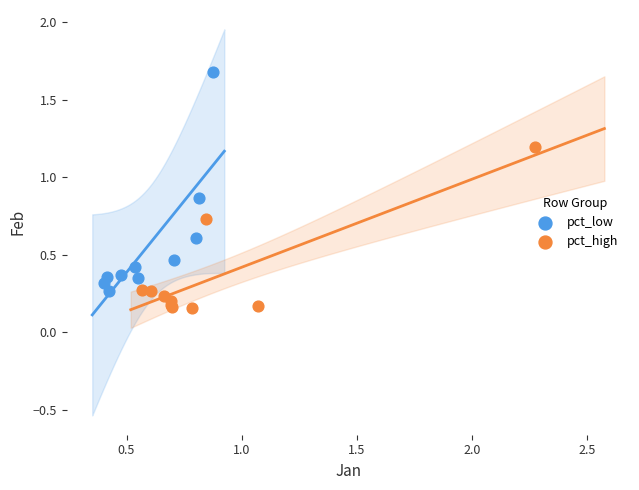

Which series contains the lowest Y value?

pct_high